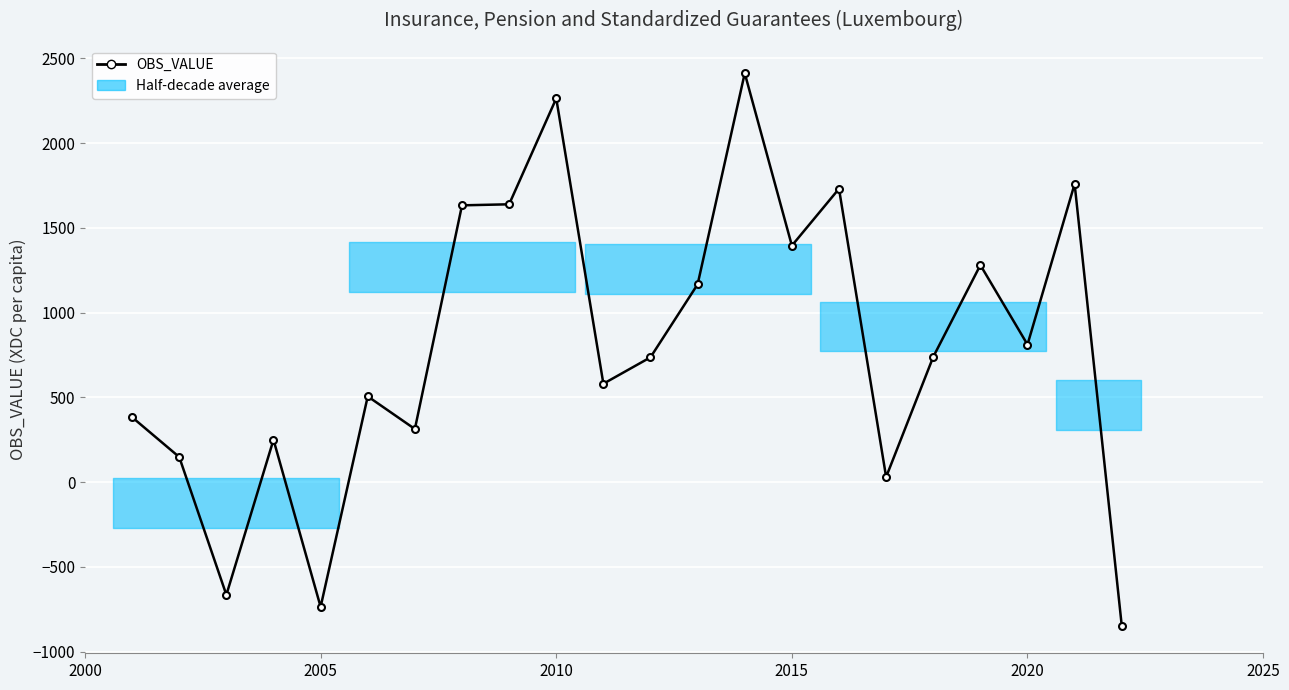

Is this an area chart (filled region under the line)?

No